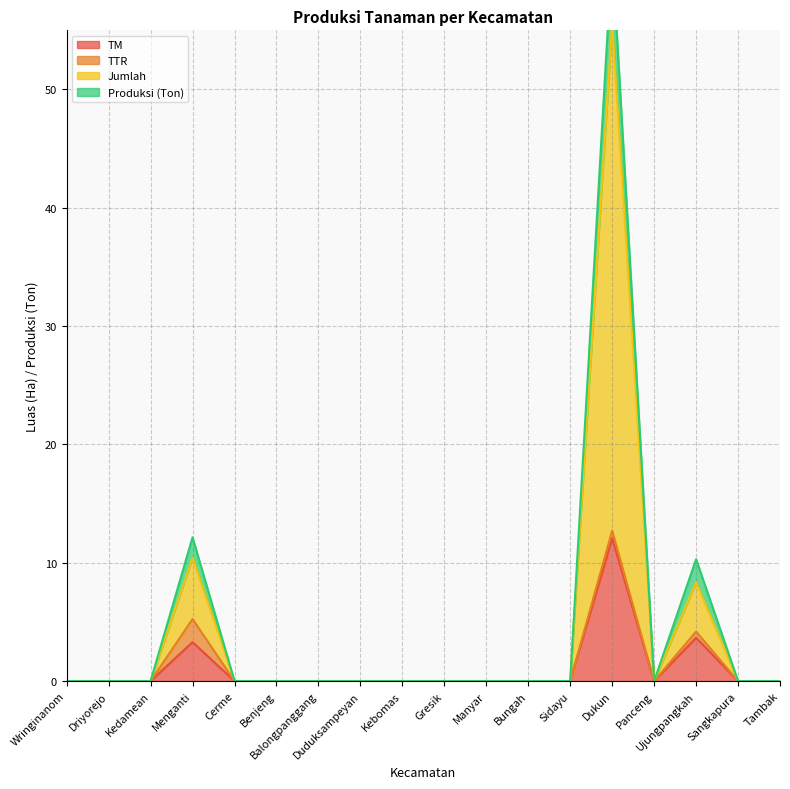

What is the maximum value shown in the chart?

55.6